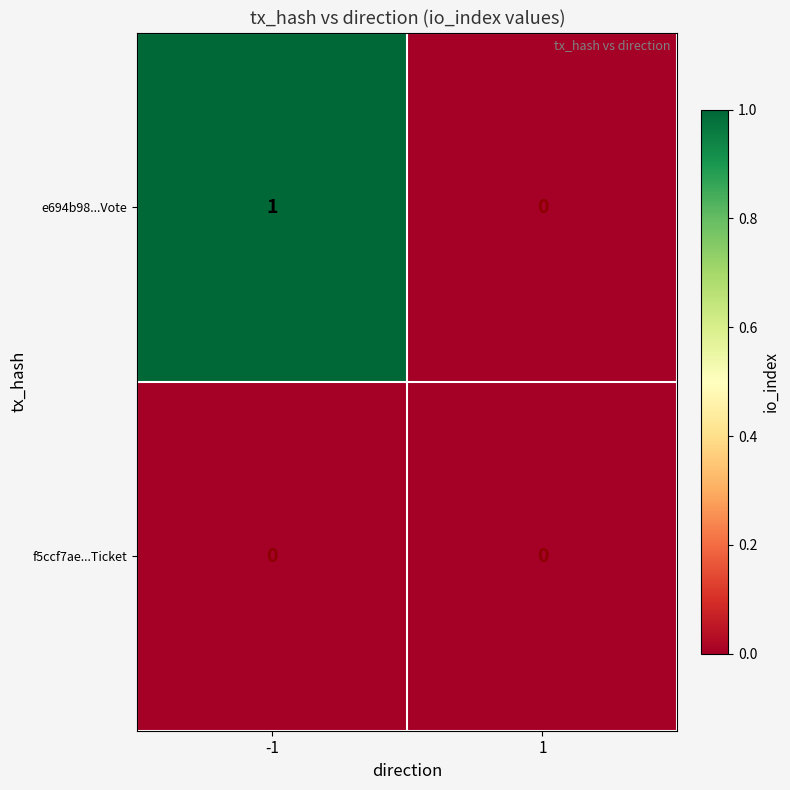

How many categories are shown in the chart?

2